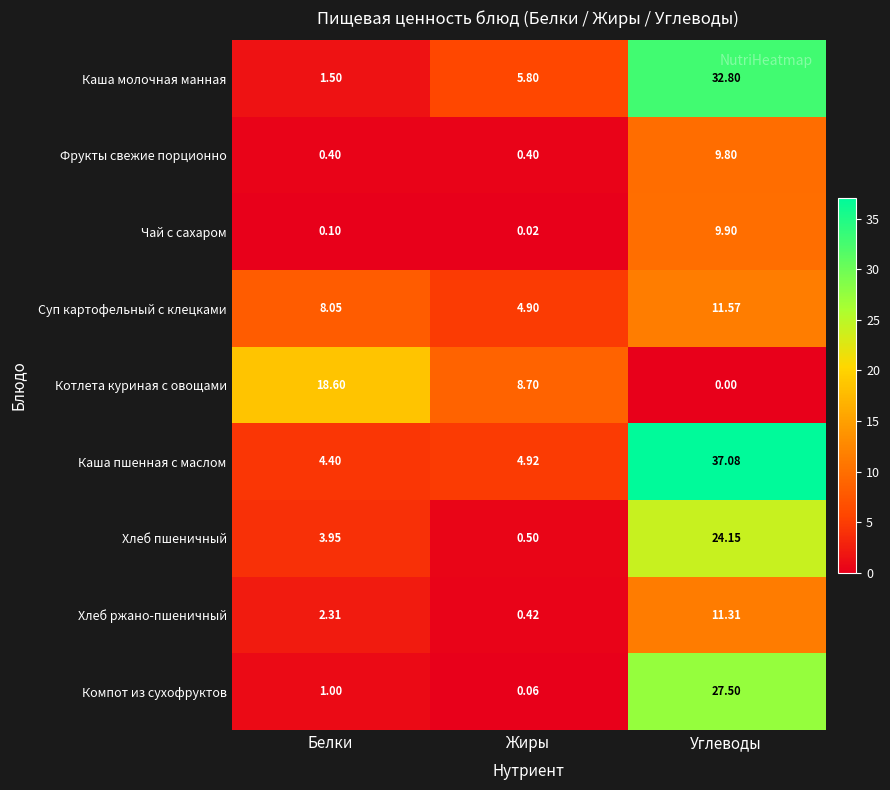

Between Жиры and Углеводы, which series saw the biggest shift?

Каша пшенная с маслом